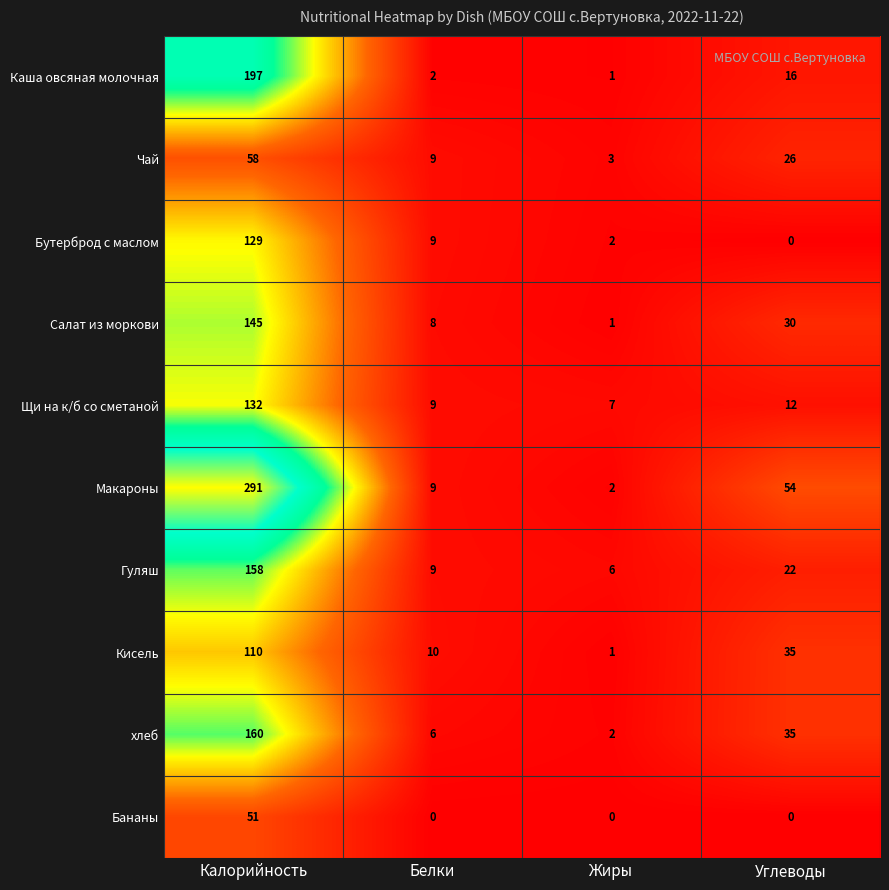

At which category does the chart reach its peak across all series?

Калорийность